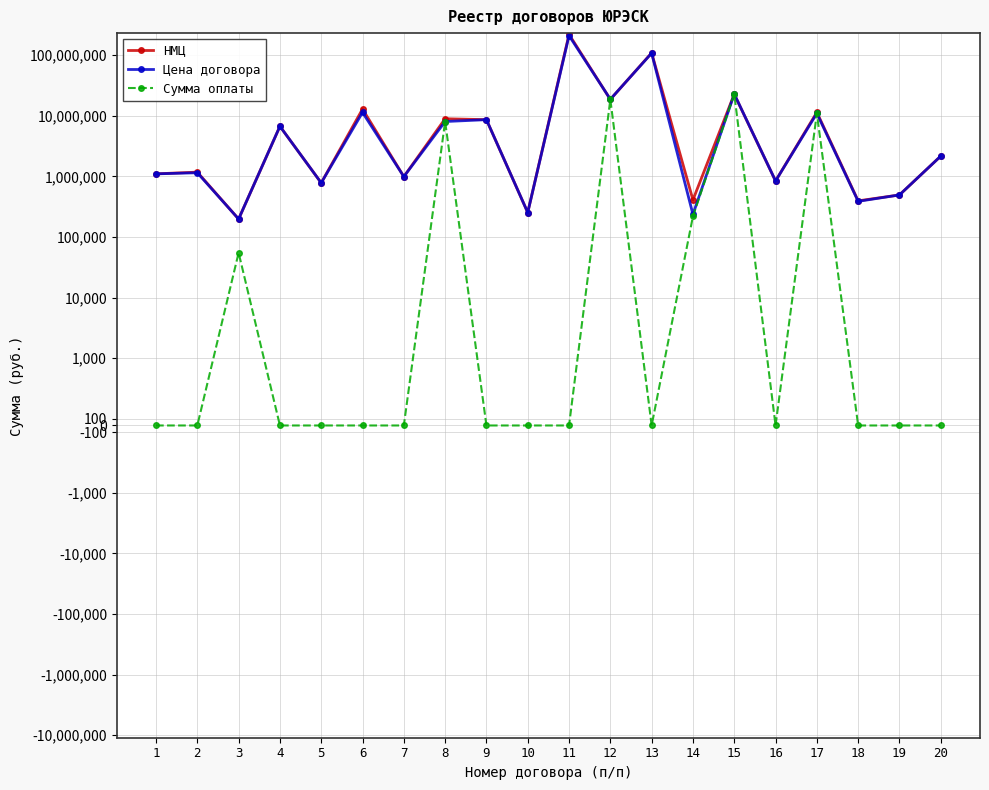

Between which two adjacent categories do НМЦ and Цена договора first intersect?

11 and 12